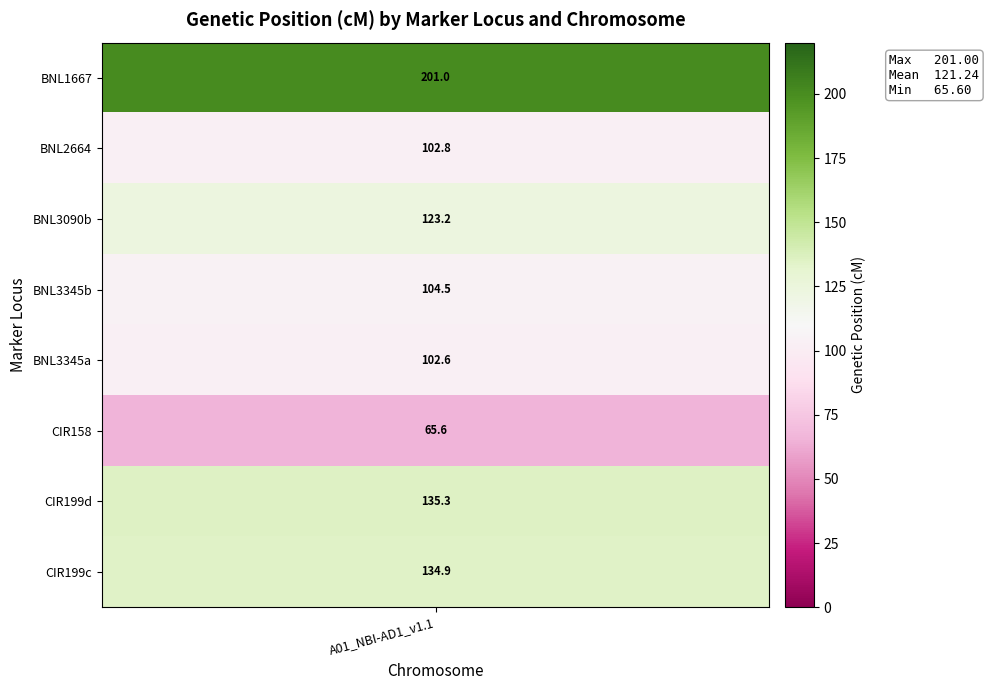

List the labels in order of CIR199d value, smallest first.

0, 1